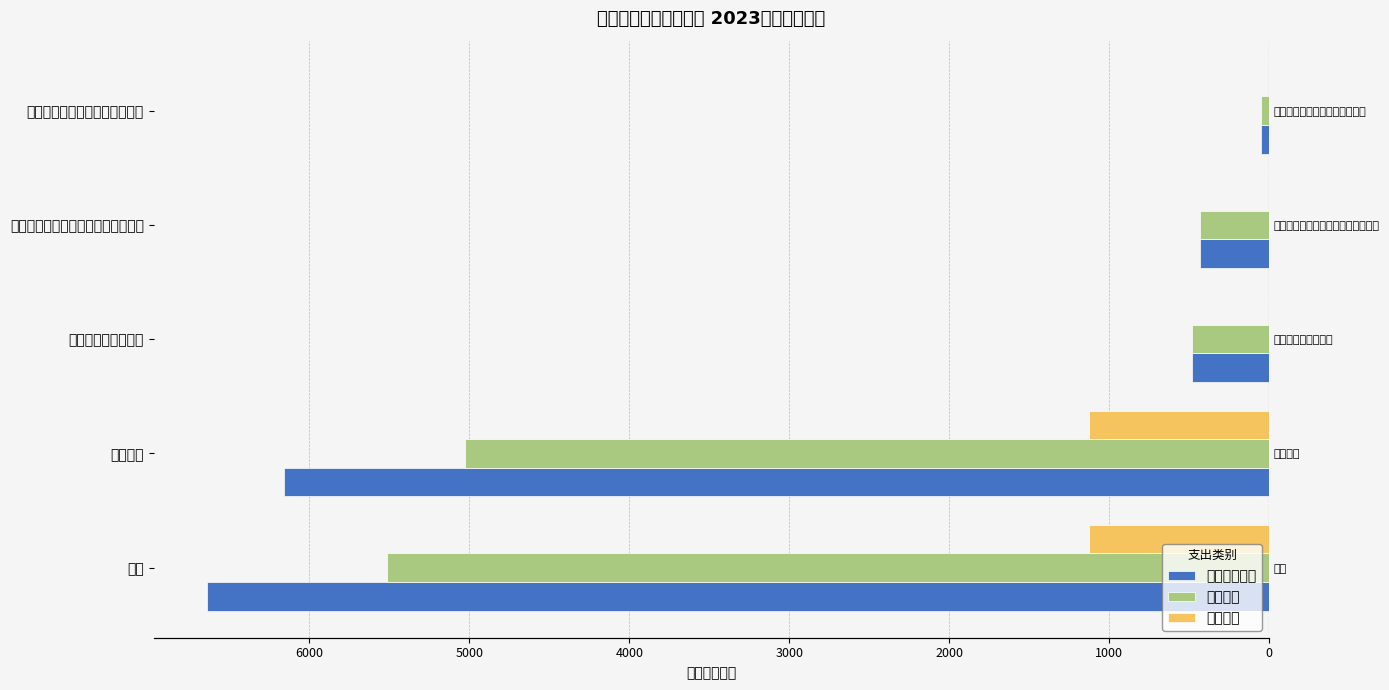

Between 社会保障和就业支出 and 机关事业单位基本养老保险缴费支出, which series saw the biggest shift?

本年支出合计